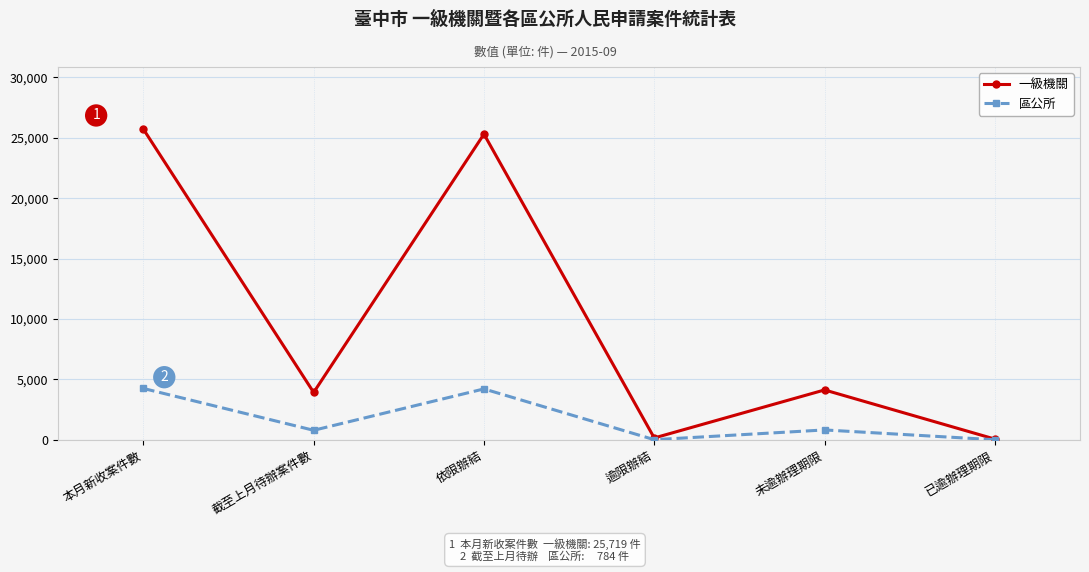

What is the total value across all series at 逾限辦結?

157